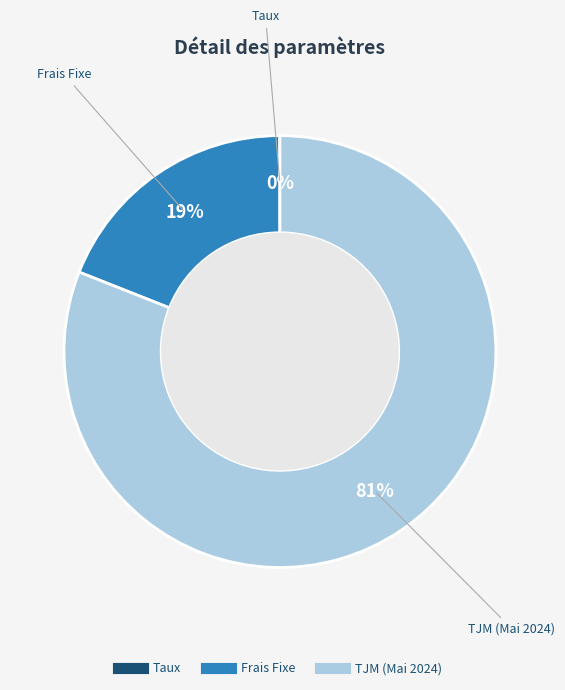

Approximately how many times larger is the value at TJM (Mai 2024) compared to Frais Fixe?

4.3